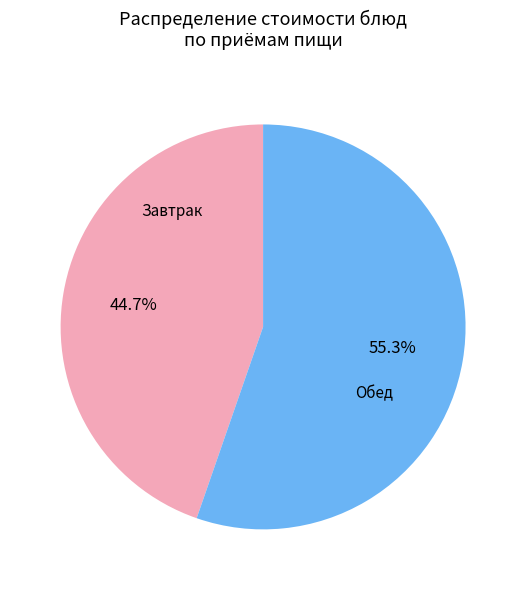

Does any single category account for the majority?

Yes